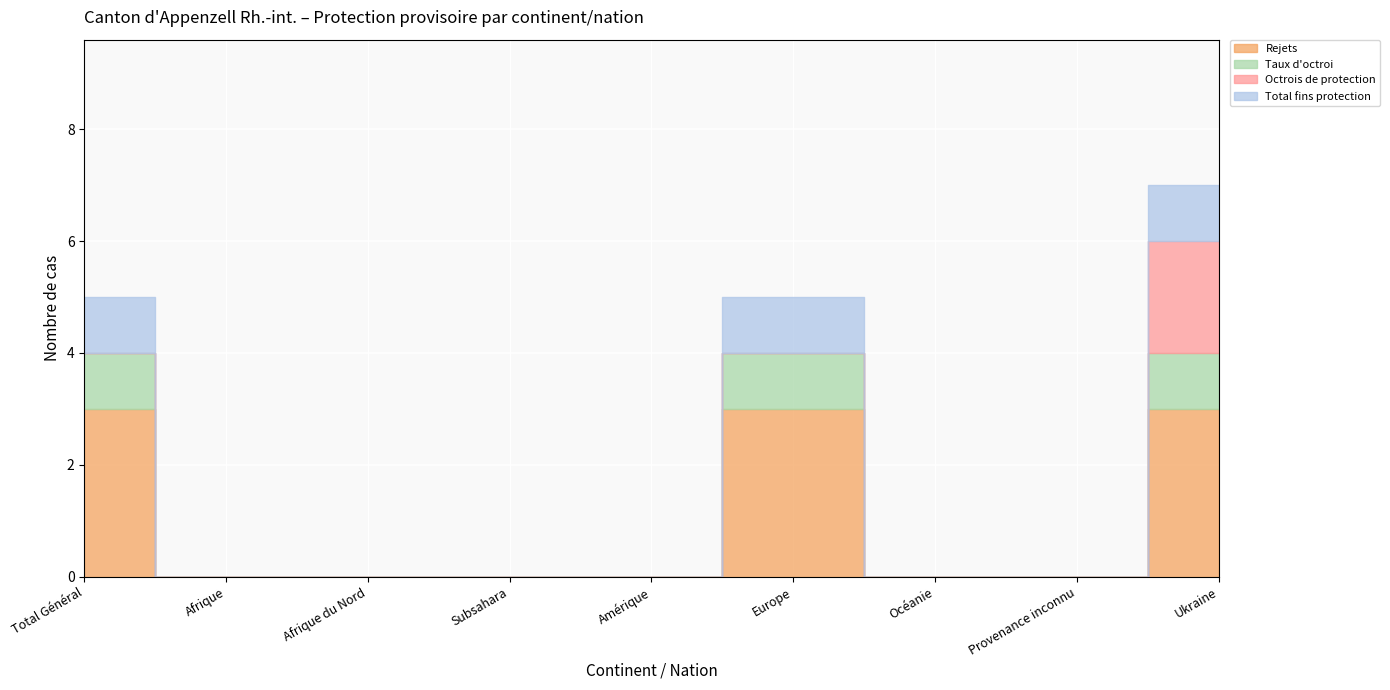

The value of Taux d'octroi at Subsahara is 0. True or false?

True